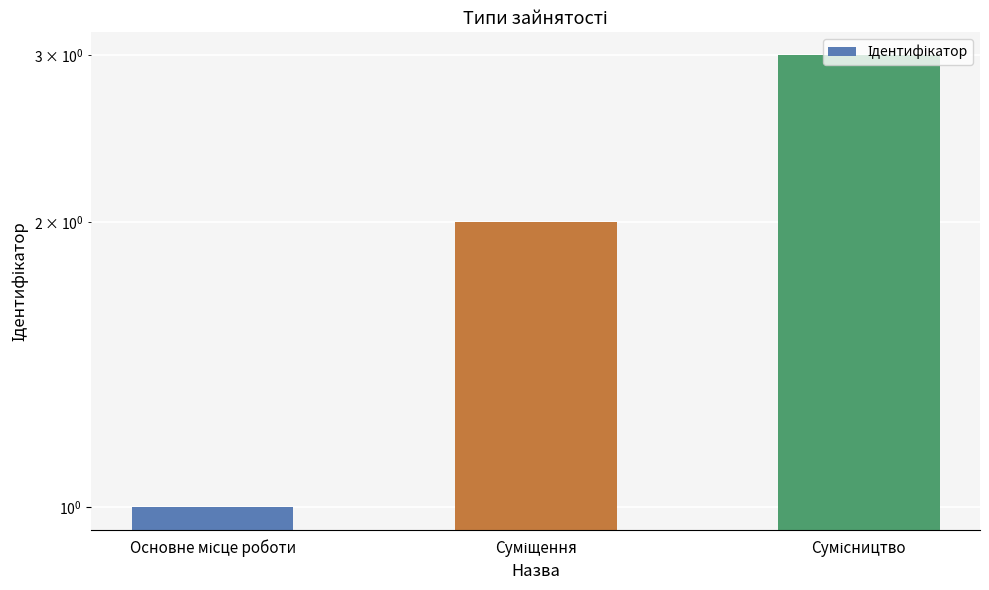

The chart shows a value of 3 at Сумісництво. True or false?

True